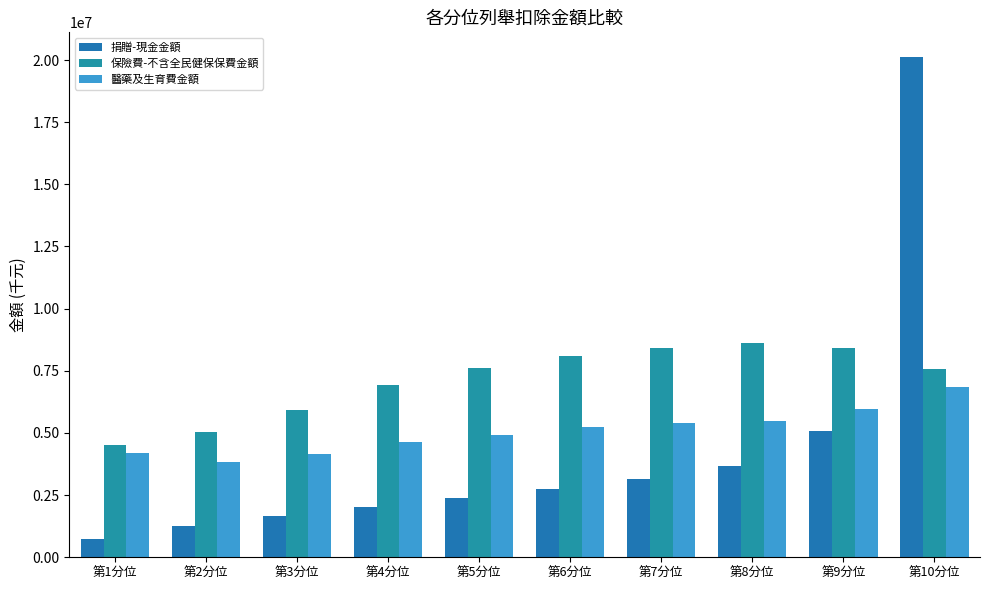

What value does the 捐贈-現金金額 series have at 第5分位, to the nearest 100?

2365600